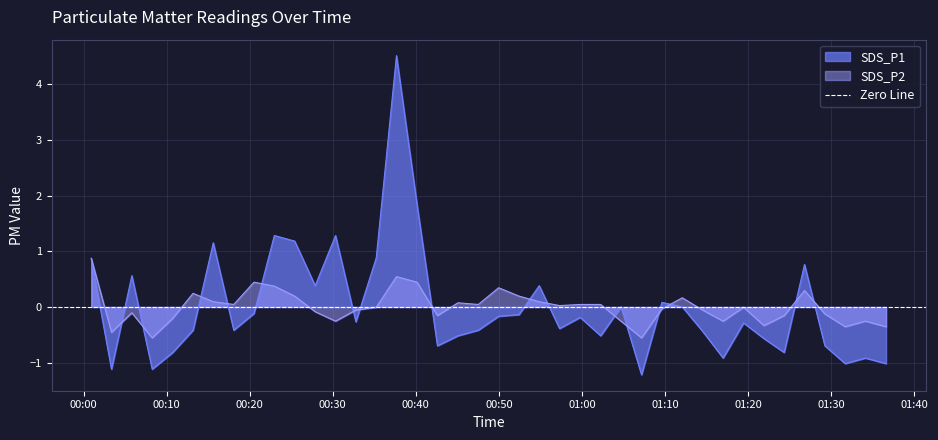

Does the chart have visible grid lines?

Yes